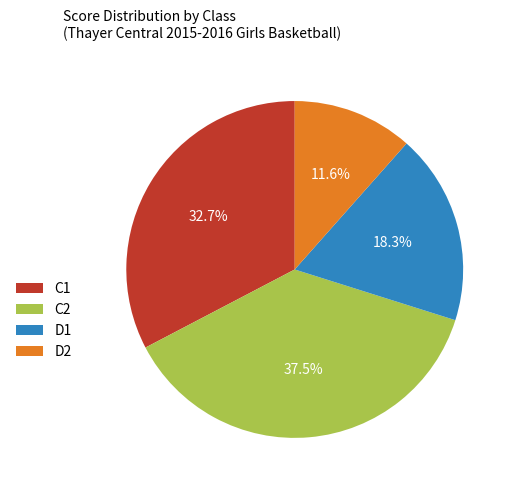

Count the number of slices in the pie.

4